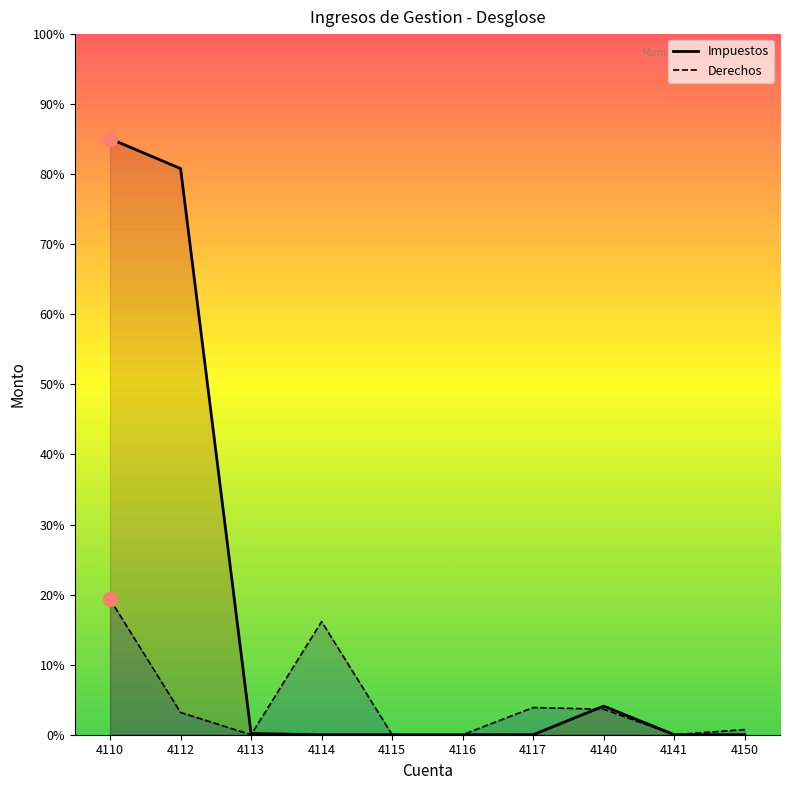

Does the chart have visible grid lines?

No